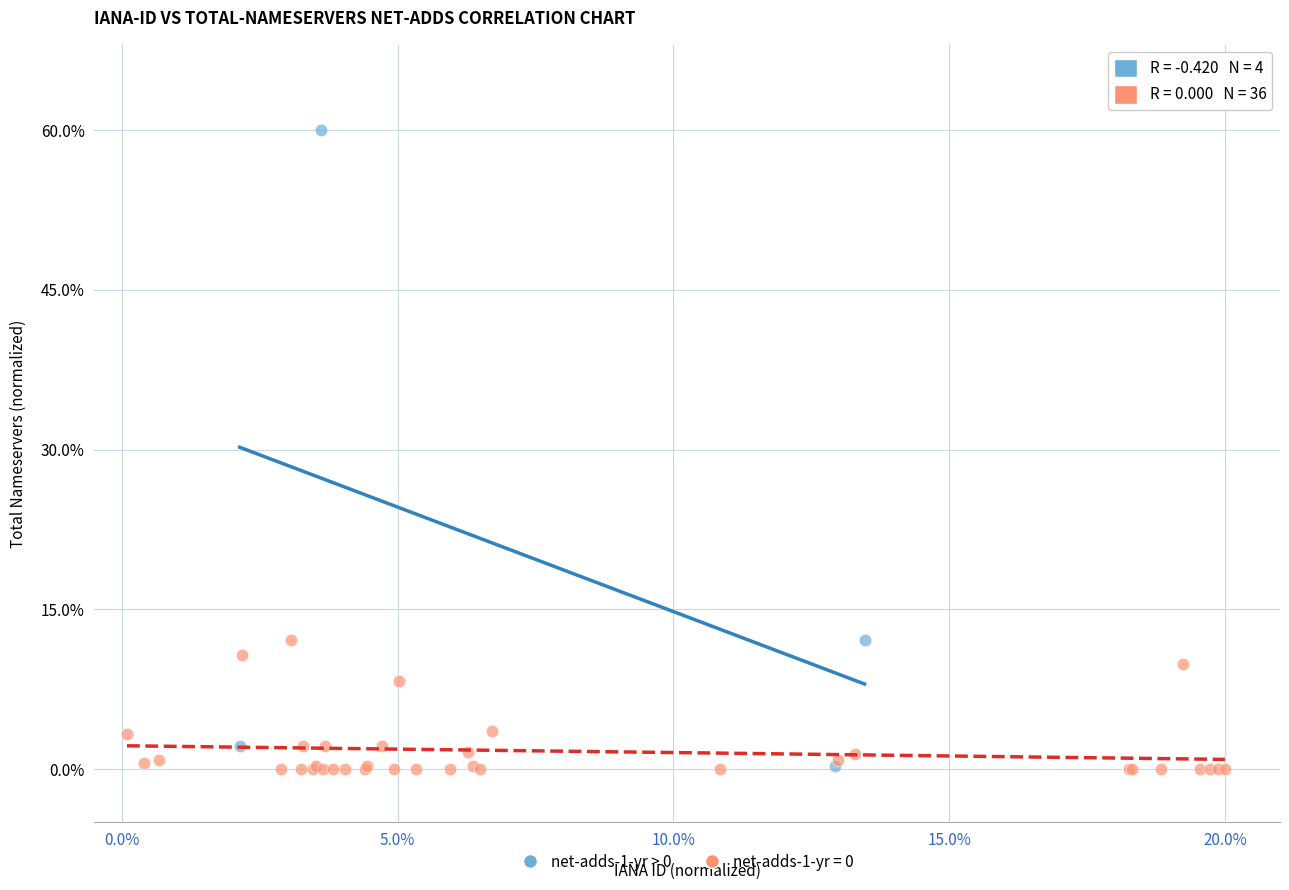

Which series has the largest Y range (max minus min)?

net-adds-1-yr > 0